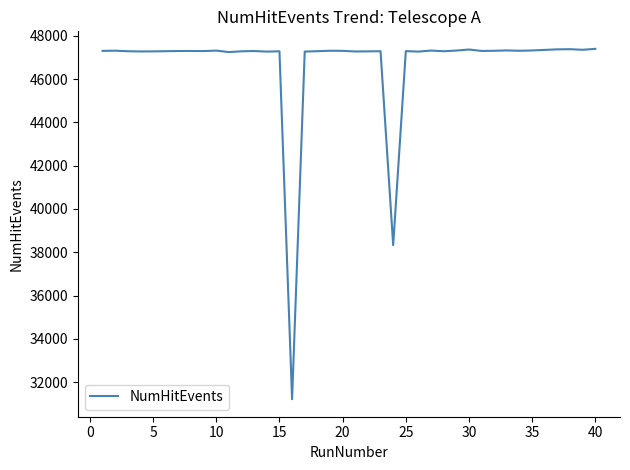

What is the greatest value displayed?

47399